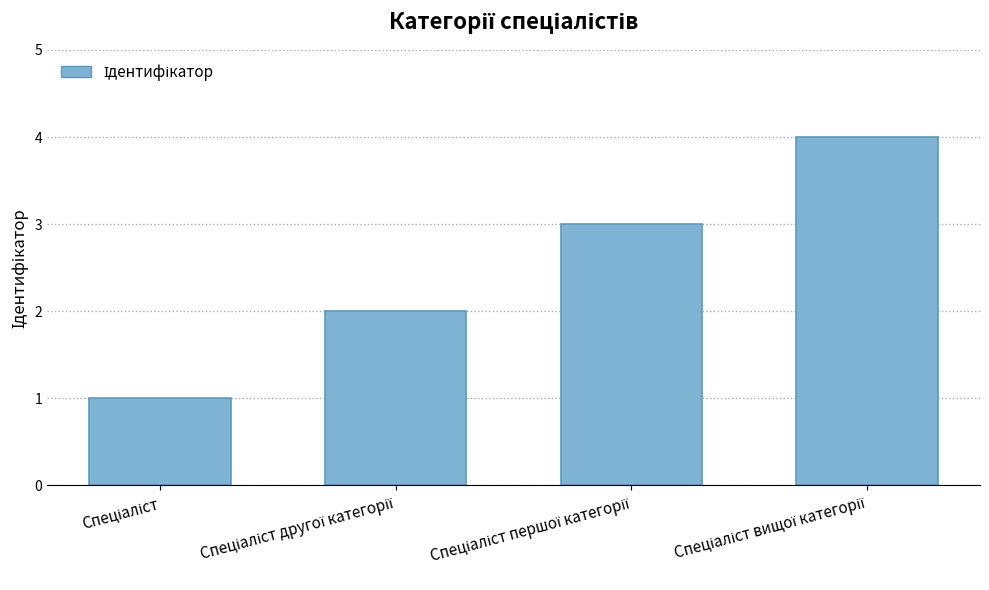

What is the sum of all values?

10